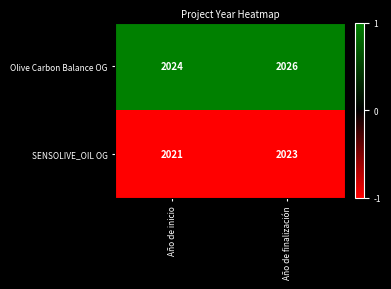

Is the value of Olive Carbon Balance OG at Año de inicio greater than the value of SENSOLIVE_OIL OG at Año de inicio?

Yes